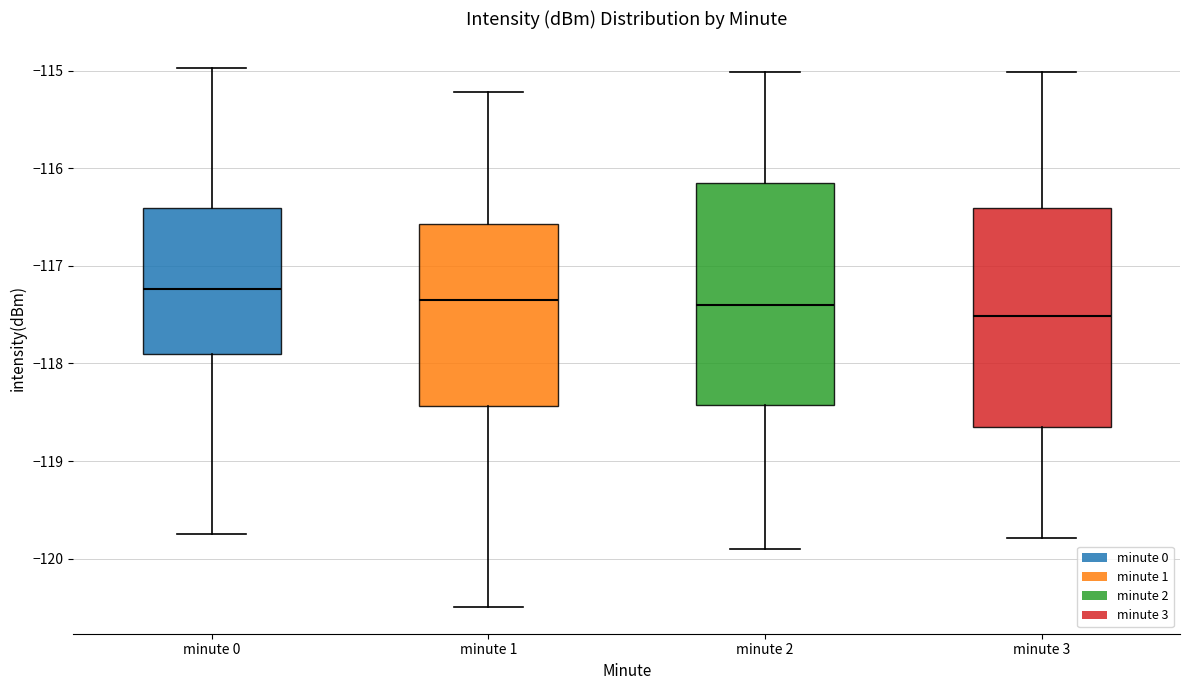

Reading left to right, transcribe this box plot: for each box, give where its median line is, the range the box spans, and where its two whiskers end, as read against the y-axis. The values are not printed on the chart, so give them approximately, as read against the axis.

minute 0: median -117.2, box -117.9 to -116.4, whiskers -119.8 to -115.0
minute 1: median -117.3, box -118.4 to -116.6, whiskers -120.5 to -115.2
minute 2: median -117.4, box -118.4 to -116.2, whiskers -119.9 to -115.0
minute 3: median -117.5, box -118.7 to -116.4, whiskers -119.8 to -115.0